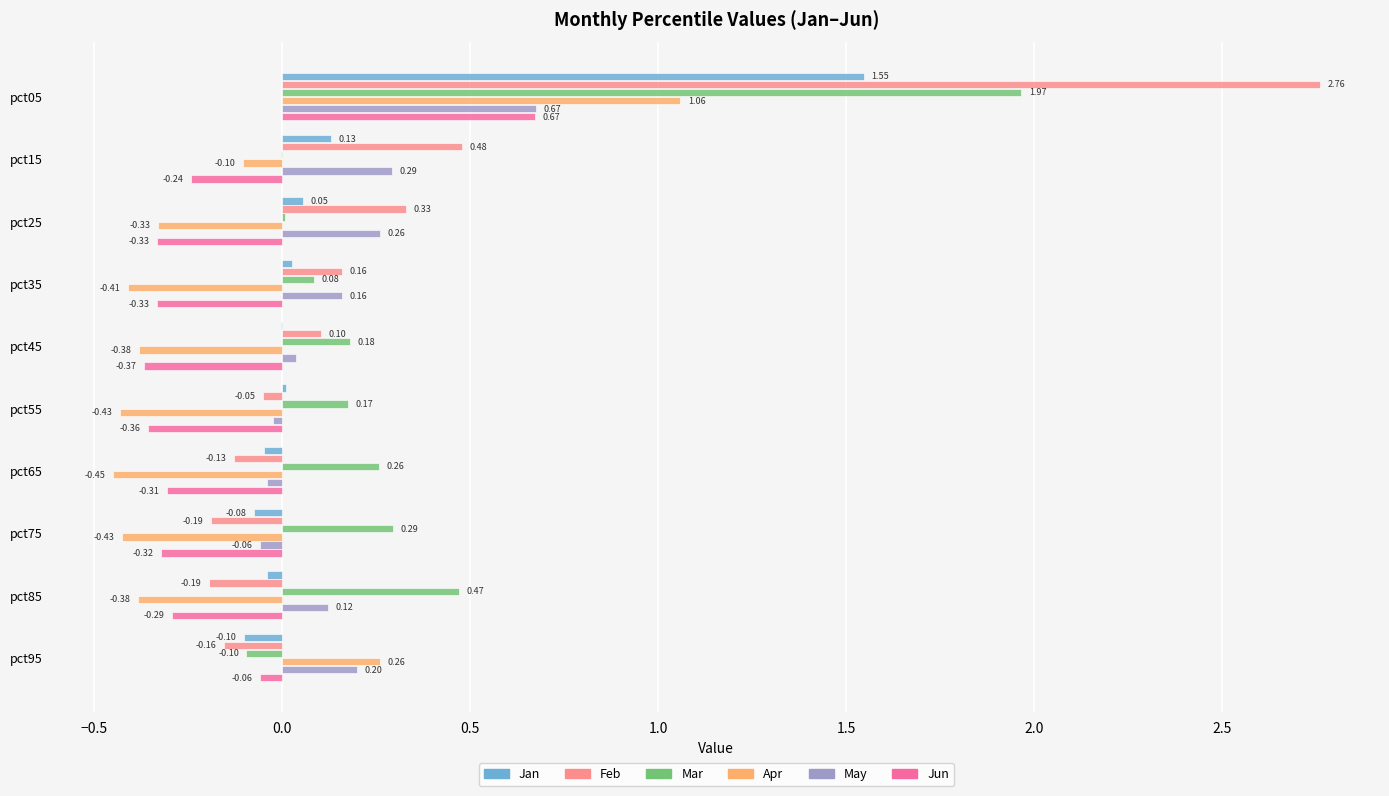

Is the value of Feb at pct25 greater than the value of Mar at pct85?

No